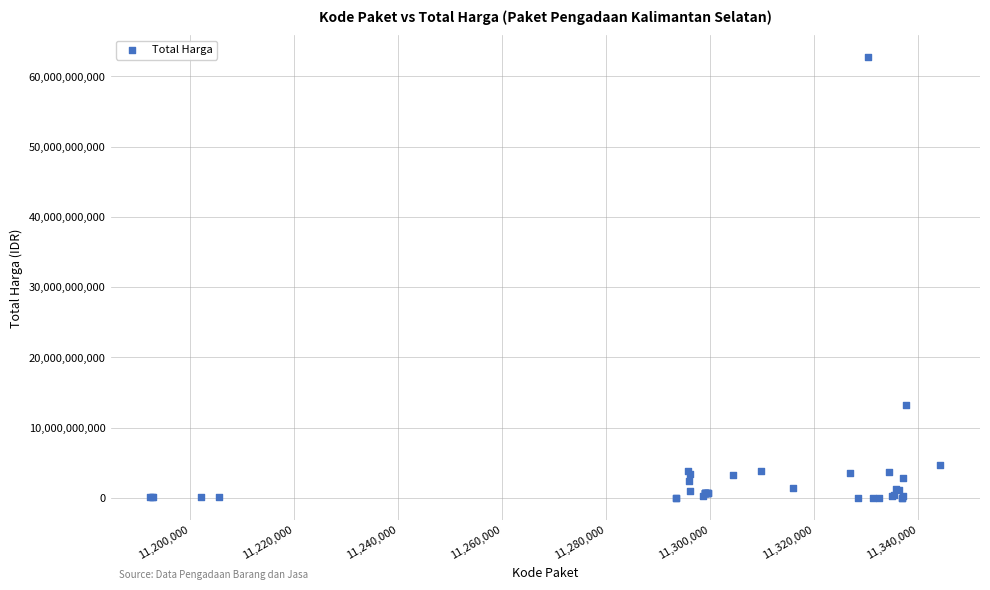

What Y value in the scatter plot is closest to 31359950400?

13217400000